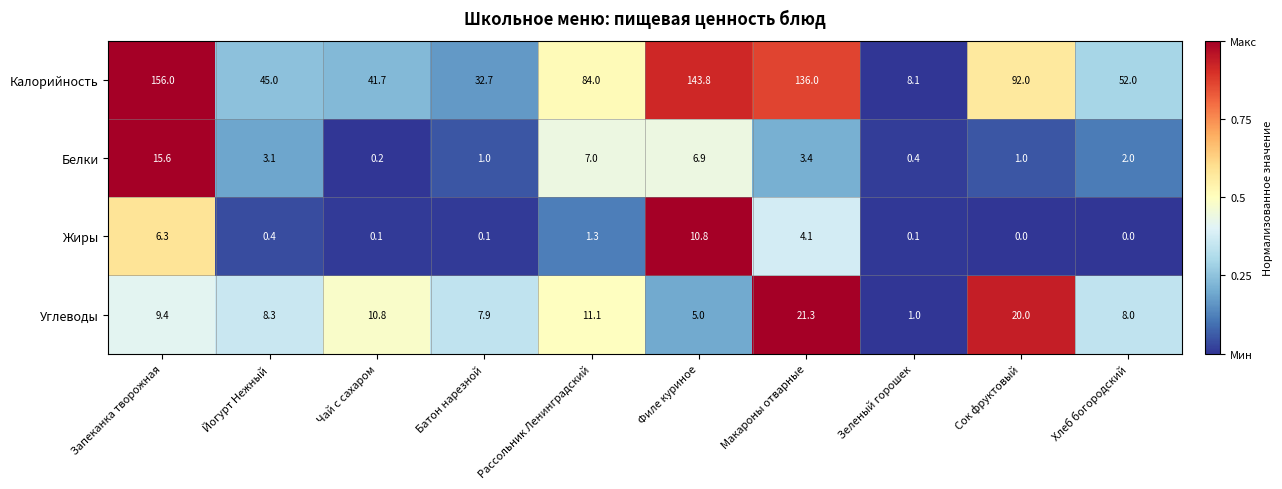

Is it true that Калорийность equals 8.1 at Зеленый горошек?

True